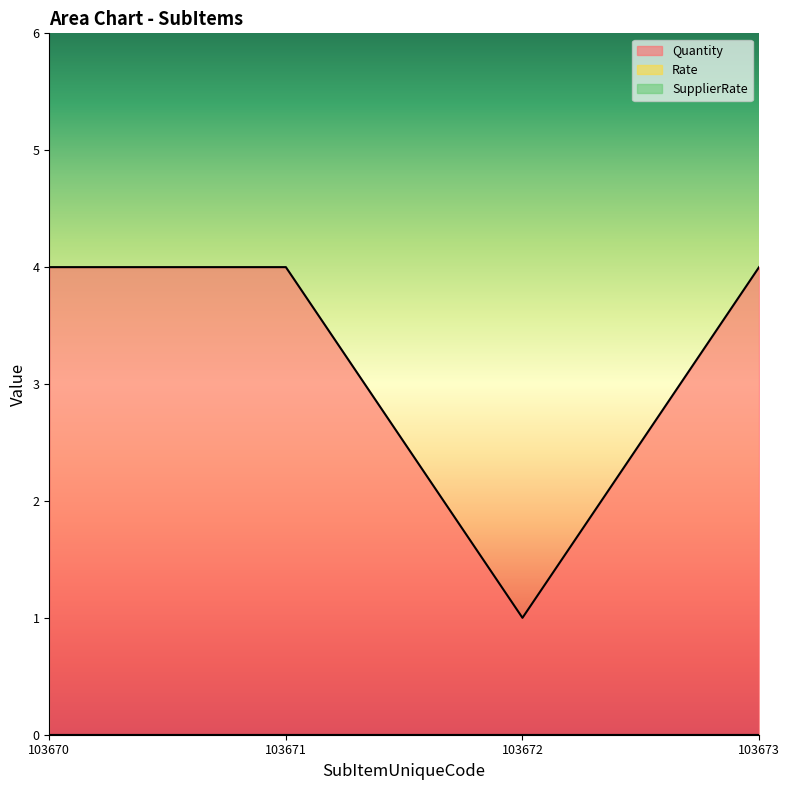

Is the value of Quantity at 103672 greater than the value of SupplierRate at 103671?

Yes